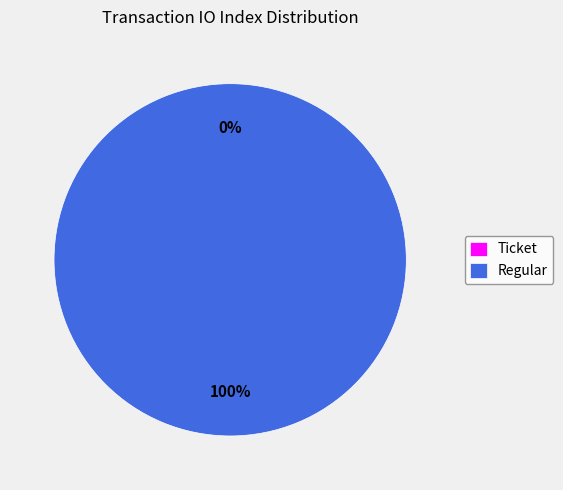

Do Regular (io_index=6) and Ticket (io_index=0) together represent more than half of the pie?

Yes